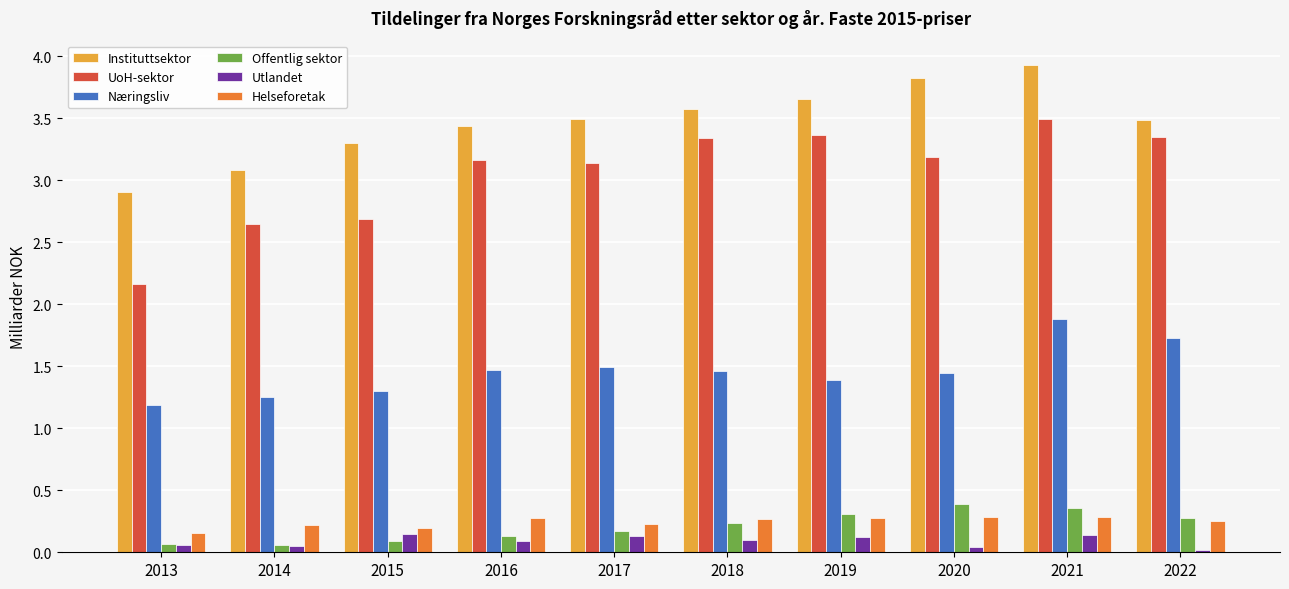

Where is UoH-sektor nearest to the value 2?

2013